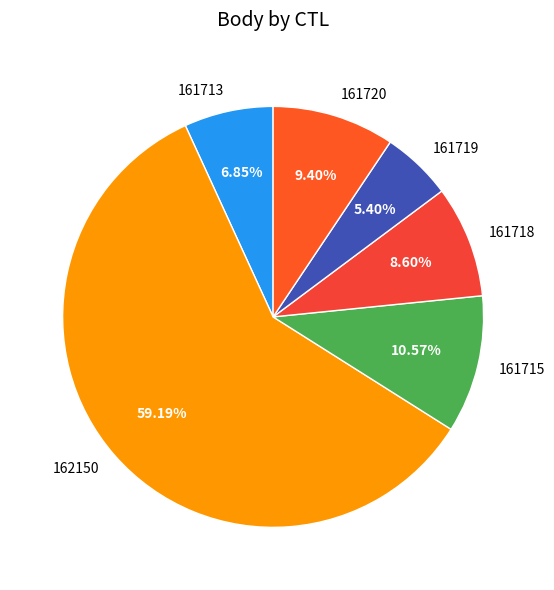

True or false: 161719 accounts for 18% of the total.

False